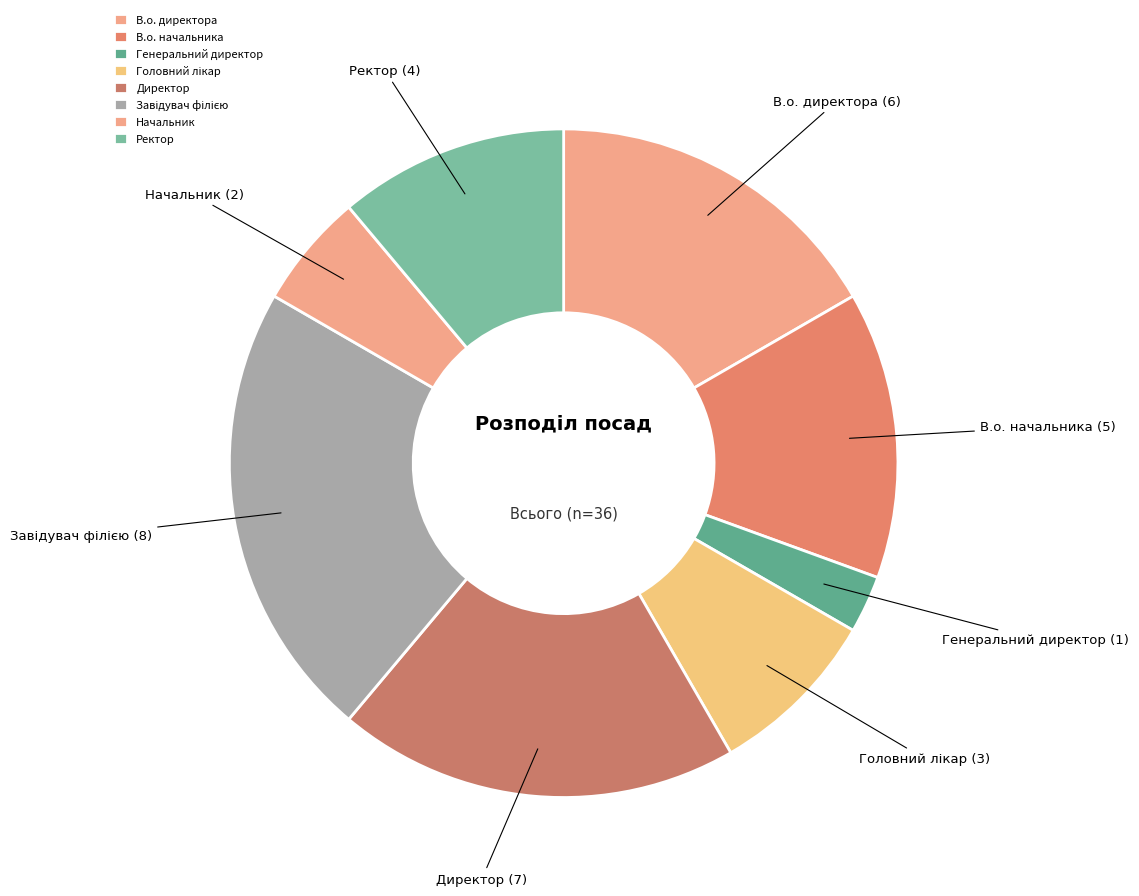

Which category has the smallest portion of the pie?

Генеральний директор